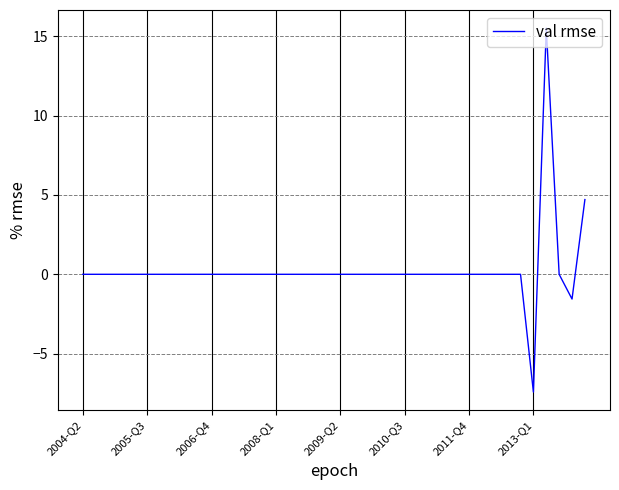

What is the difference between the maximum and minimum values?

22.9